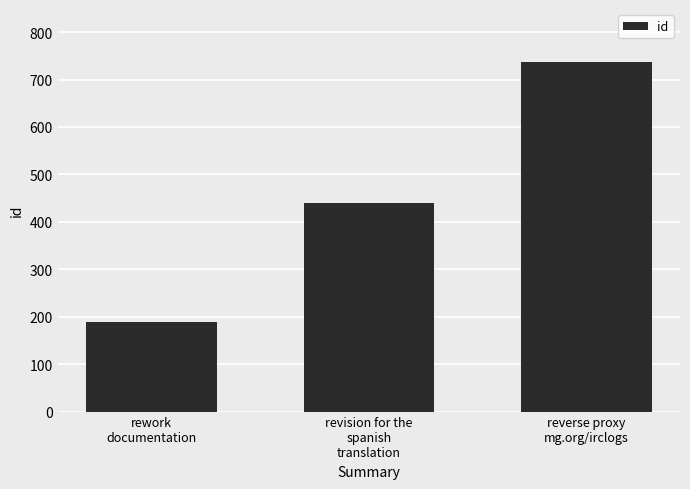

Approximately how many times larger is the value at rework
documentation compared to revision for the
spanish
translation?

0.4